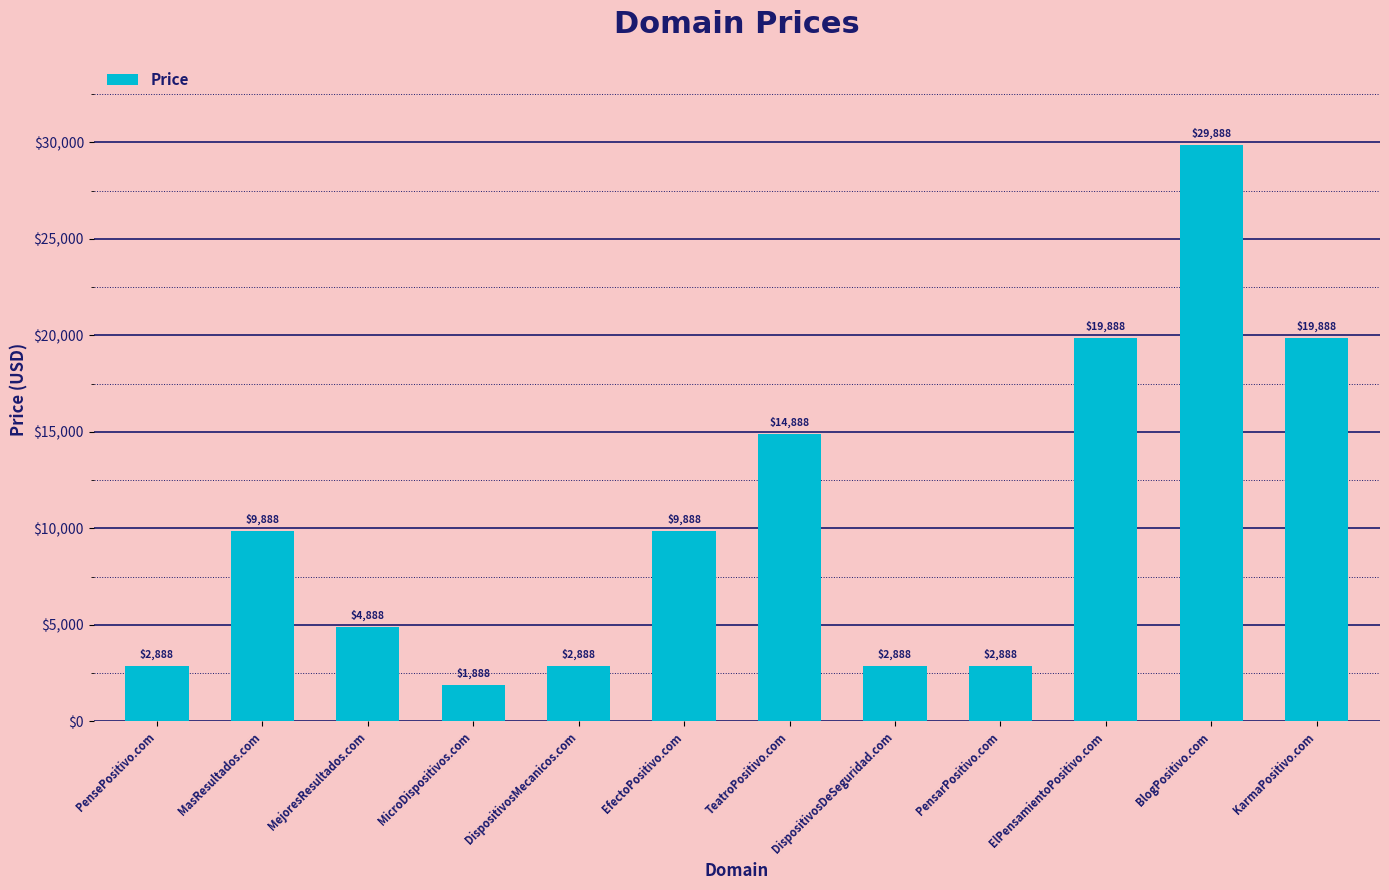

How many series are shown in this chart?

1